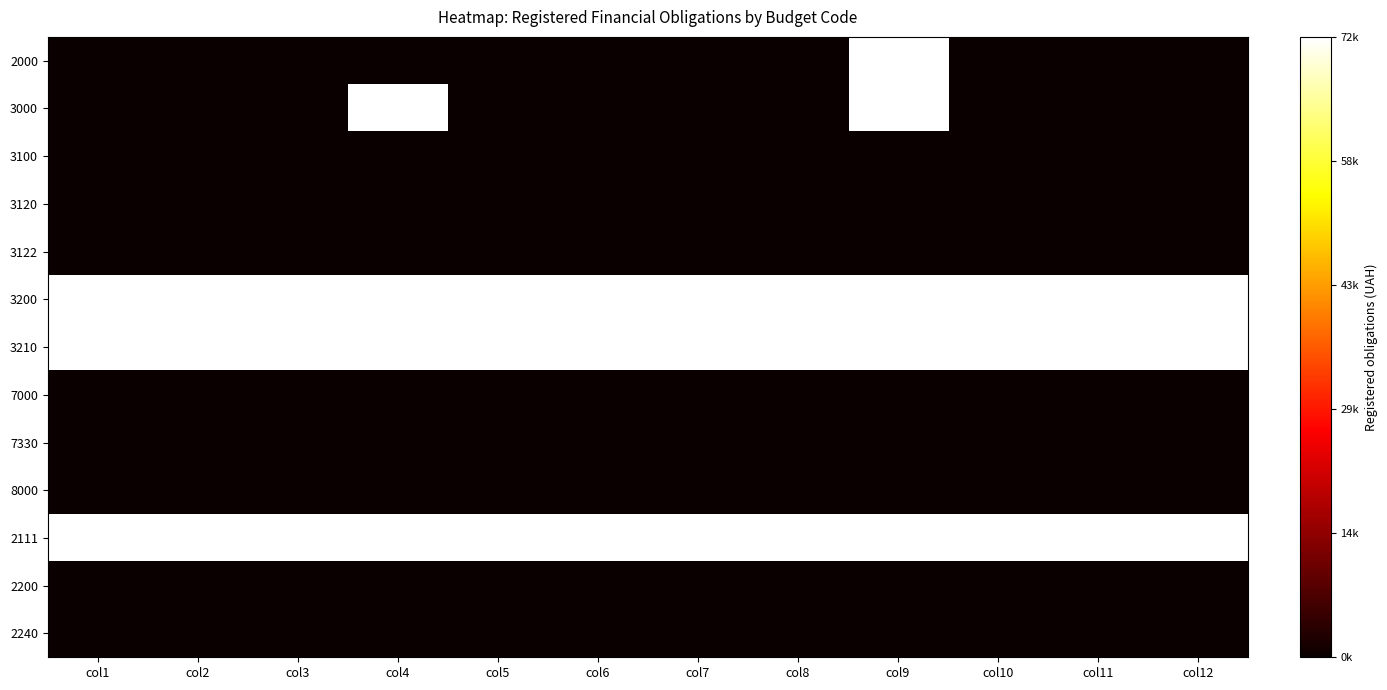

How many distinct data groups are displayed?

13